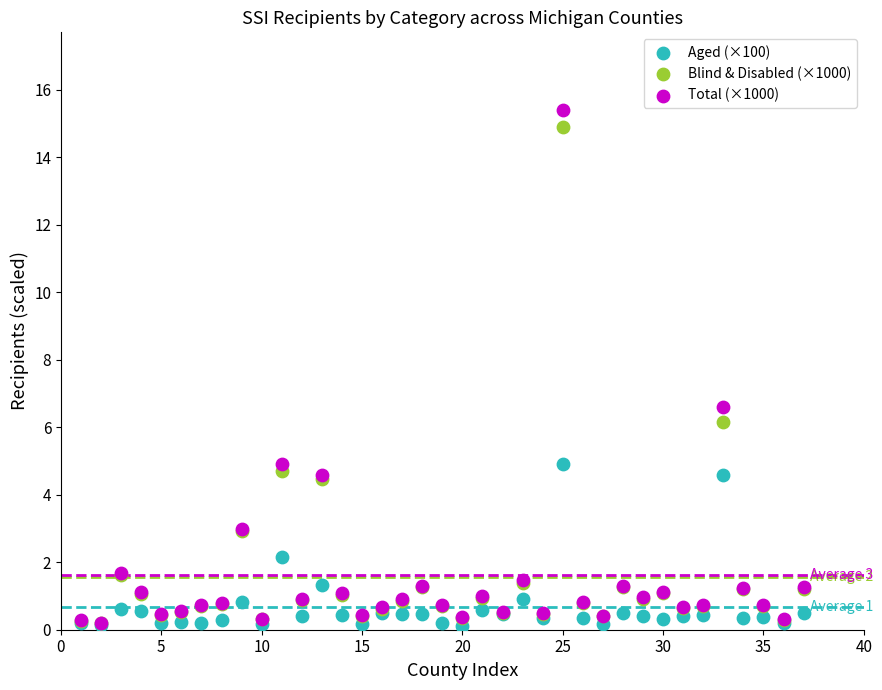

In the Blind & Disabled (×1000) series, what Y value is closest to 7?

6.1